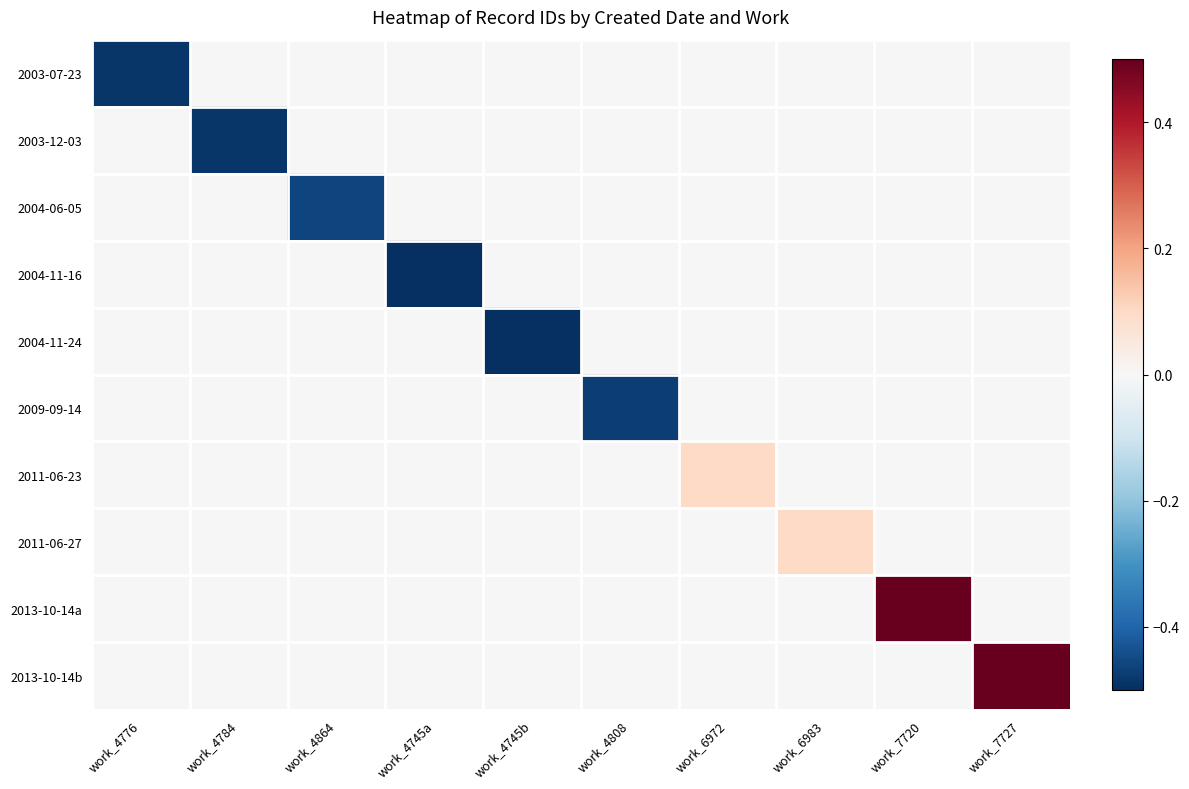

Rank the series at work_4745b from highest to lowest value.

2003-07-23, 2003-12-03, 2004-06-05, 2004-11-16, 2009-09-14, 2011-06-23, 2011-06-27, 2013-10-14a, 2013-10-14b, 2004-11-24